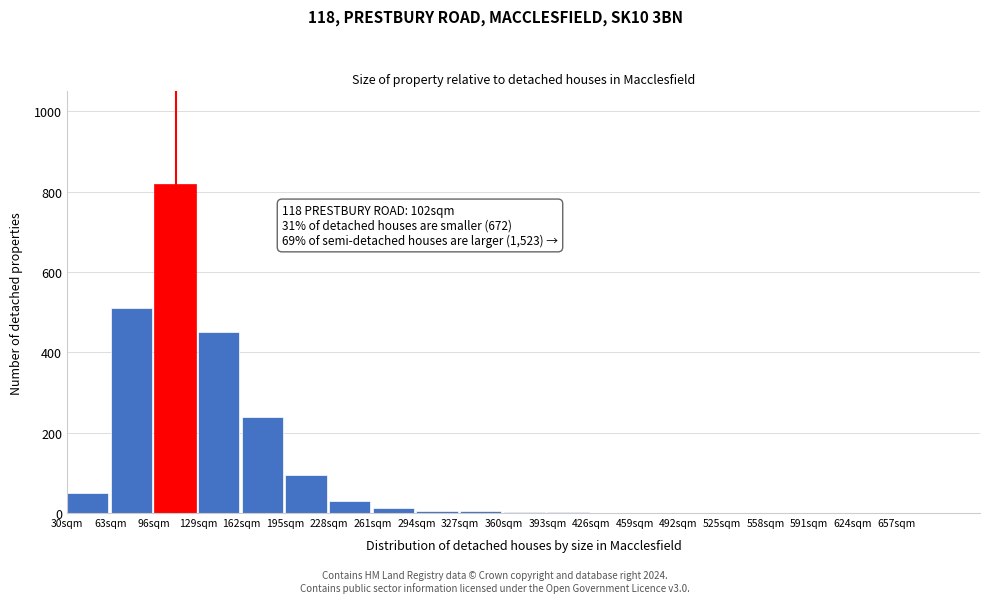

What is the sum of all values?

2230